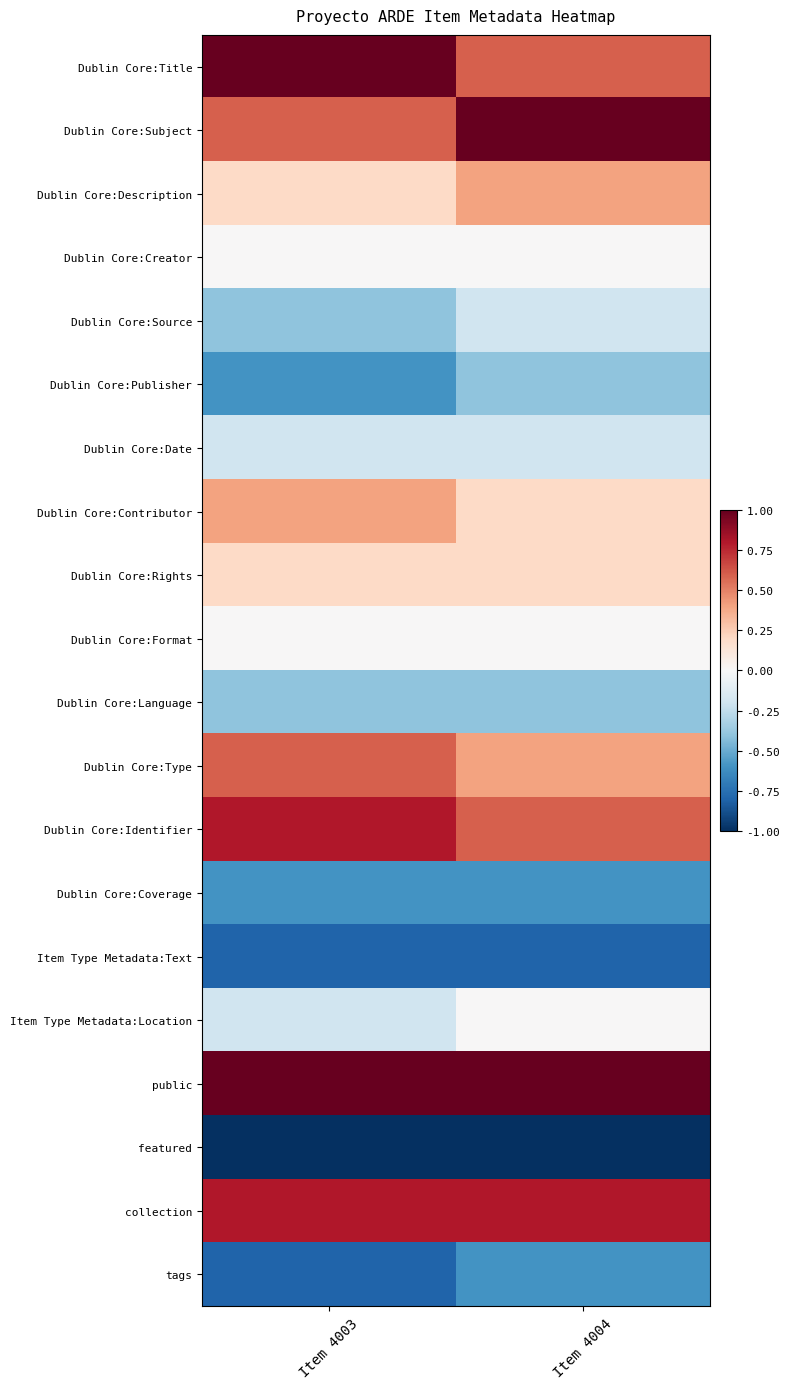

Reading left to right, list all the values displayed in this chart.

Dublin Core:Title: Item 4003=1.0	Item 4004=0.6
Dublin Core:Subject: Item 4003=0.6	Item 4004=1.0
Dublin Core:Description: Item 4003=0.2	Item 4004=0.4
Dublin Core:Creator: Item 4003=0.0	Item 4004=0.0
Dublin Core:Source: Item 4003=-0.4	Item 4004=-0.2
Dublin Core:Publisher: Item 4003=-0.6	Item 4004=-0.4
Dublin Core:Date: Item 4003=-0.2	Item 4004=-0.2
Dublin Core:Contributor: Item 4003=0.4	Item 4004=0.2
Dublin Core:Rights: Item 4003=0.2	Item 4004=0.2
Dublin Core:Format: Item 4003=0.0	Item 4004=0.0
Dublin Core:Language: Item 4003=-0.4	Item 4004=-0.4
Dublin Core:Type: Item 4003=0.6	Item 4004=0.4
Dublin Core:Identifier: Item 4003=0.8	Item 4004=0.6
Dublin Core:Coverage: Item 4003=-0.6	Item 4004=-0.6
Item Type Metadata:Text: Item 4003=-0.8	Item 4004=-0.8
Item Type Metadata:Location: Item 4003=-0.2	Item 4004=0.0
public: Item 4003=1.0	Item 4004=1.0
featured: Item 4003=-1.0	Item 4004=-1.0
collection: Item 4003=0.8	Item 4004=0.8
tags: Item 4003=-0.8	Item 4004=-0.6